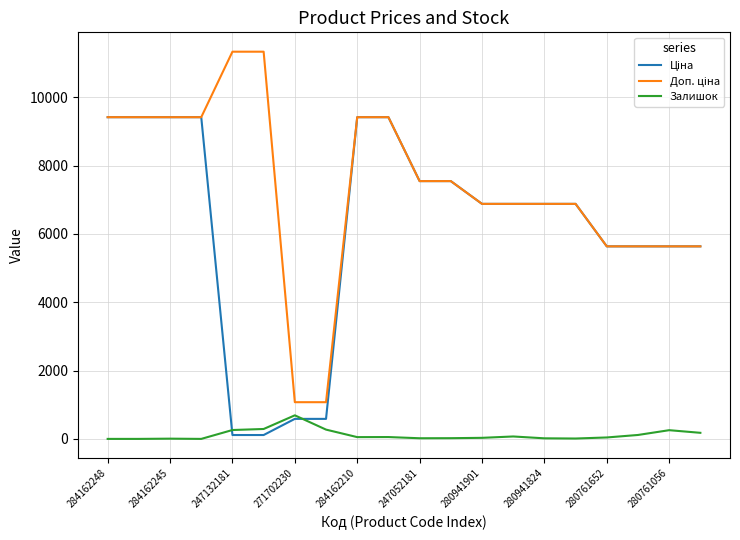

What is the greatest value displayed?

11334.0